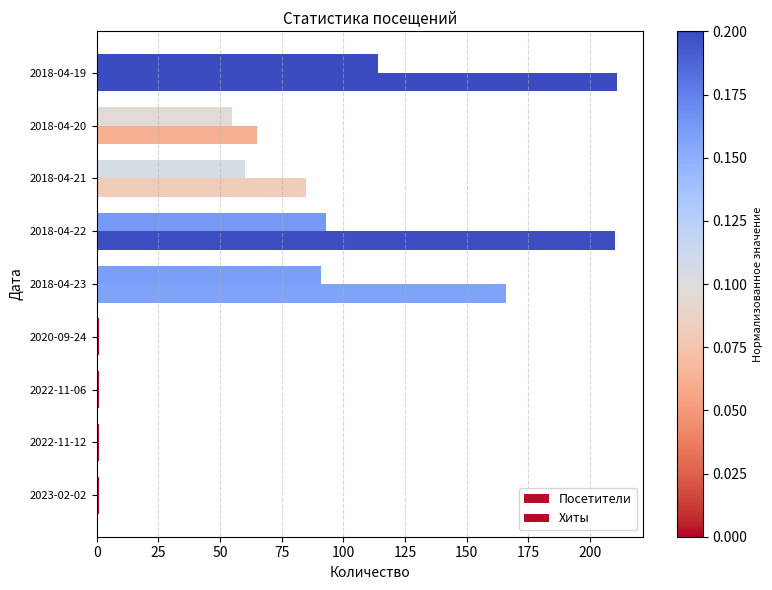

Count the number of categories in the chart.

9